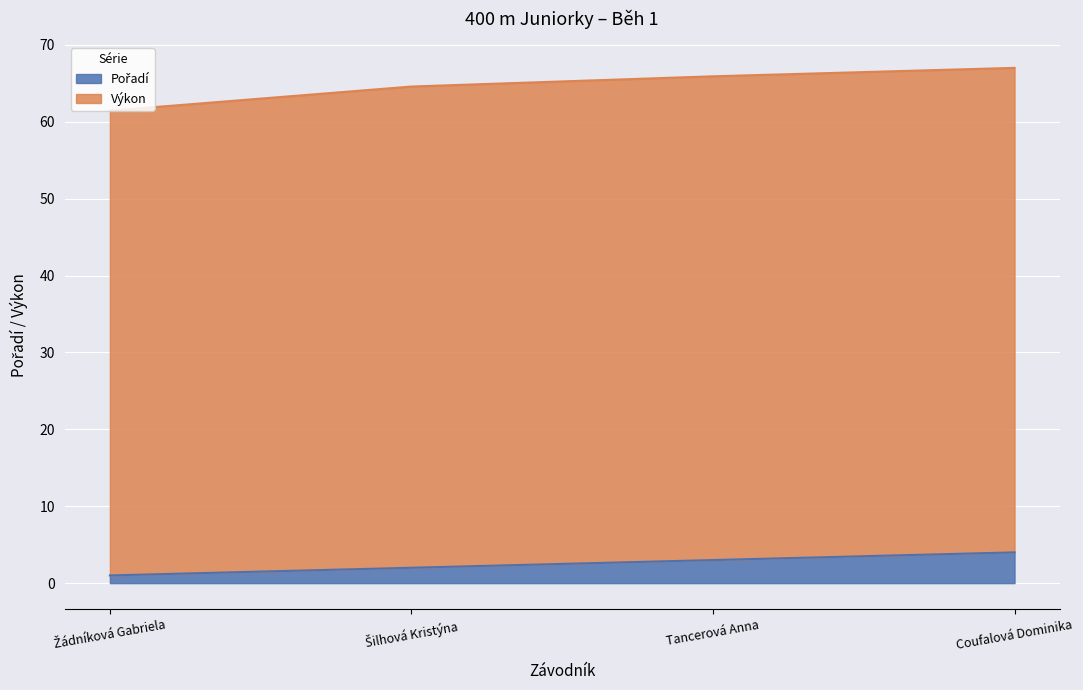

Reading left to right, extract all data points from this chart.

1	2	3	4